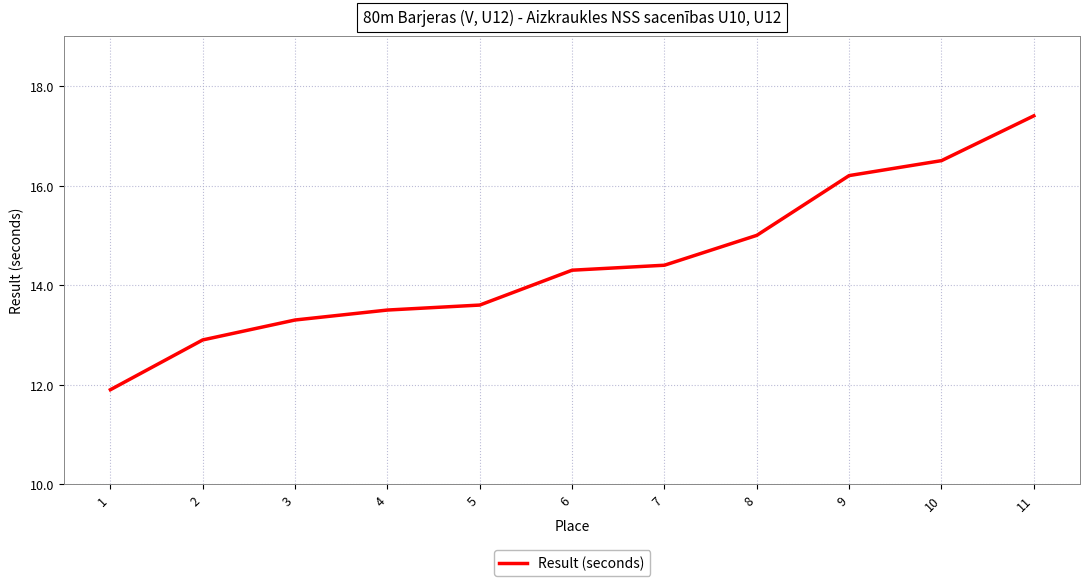

True or false: there are more than 2 points higher than both neighbors.

False